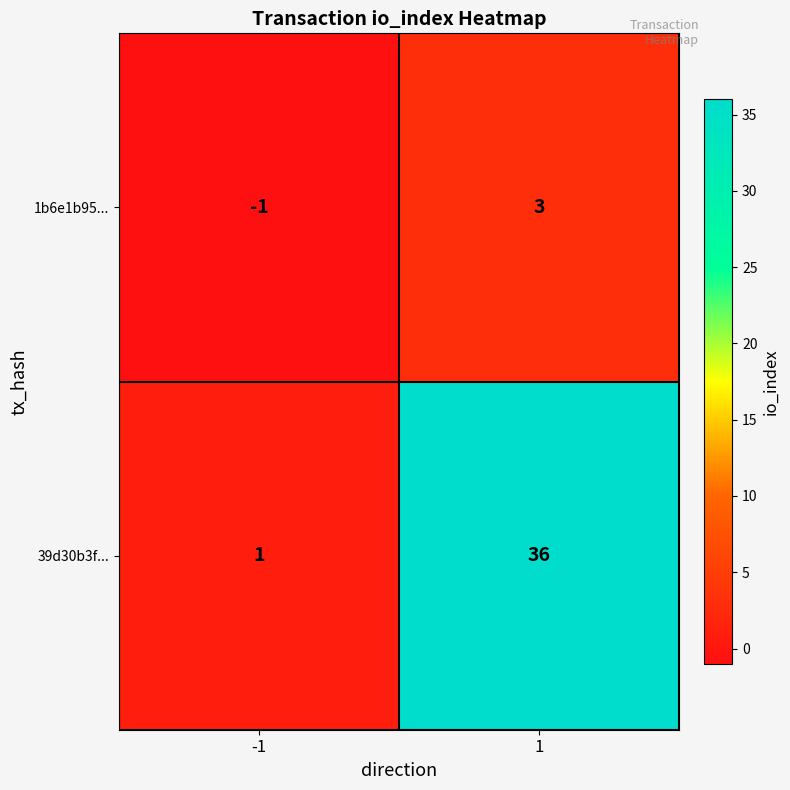

Which series has the widest spread of values?

39d30b3f...